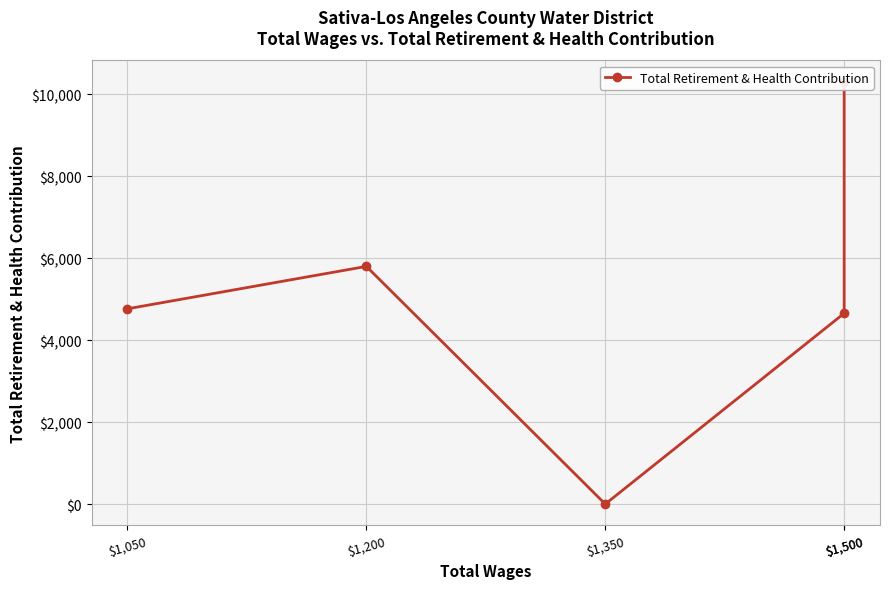

How many lines are shown in the chart?

1